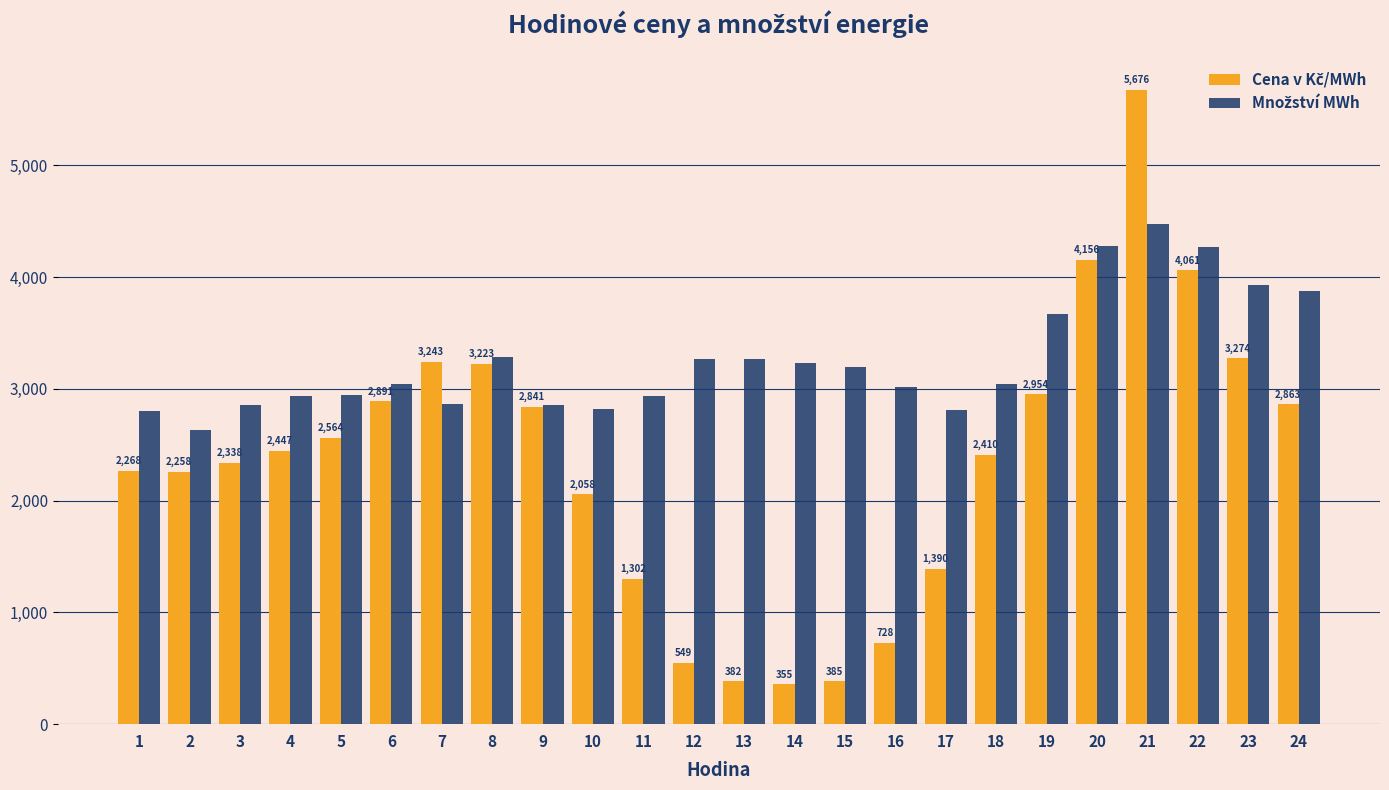

What is the smallest value displayed?

355.3